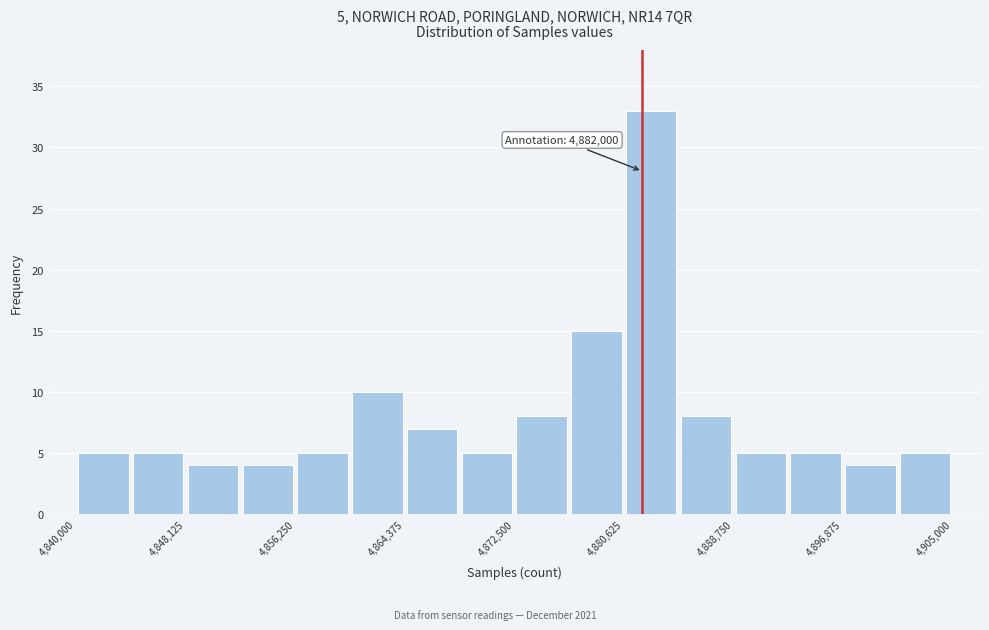

Which range on the x-axis has the tallest bar?

4881000 to 4885000